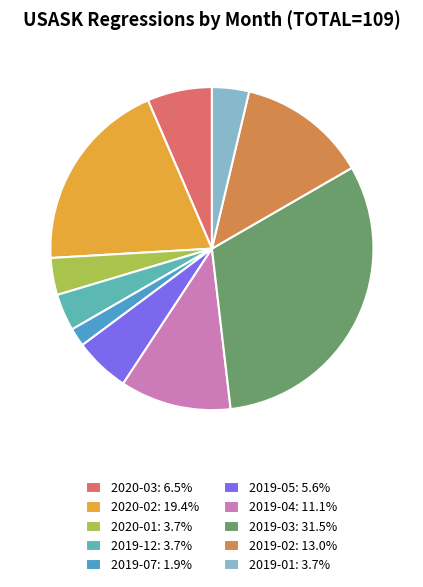

Is the sum of 2019-02 and 2020-01 greater than half?

No